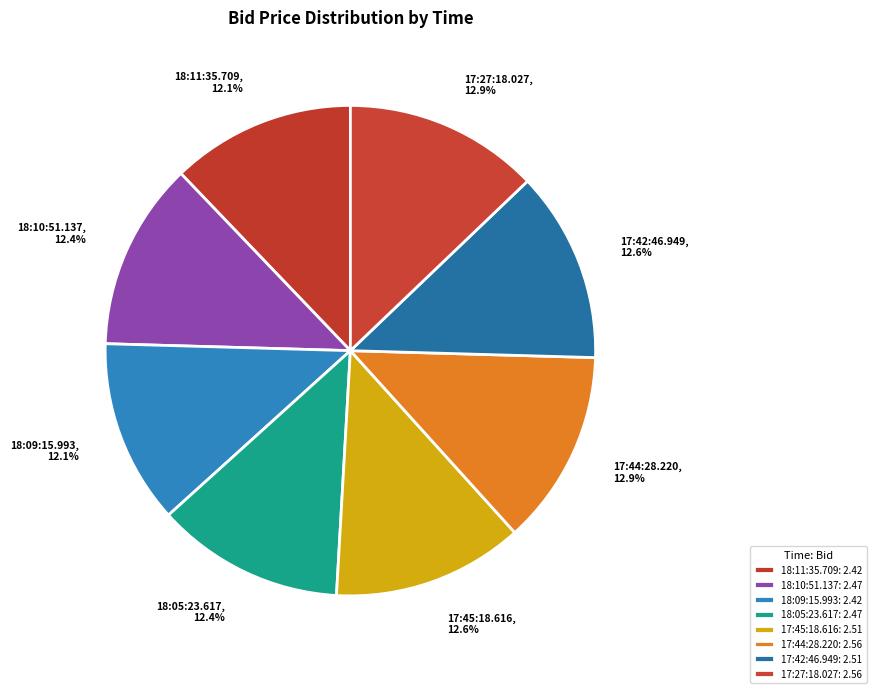

Does any single category account for the majority?

No